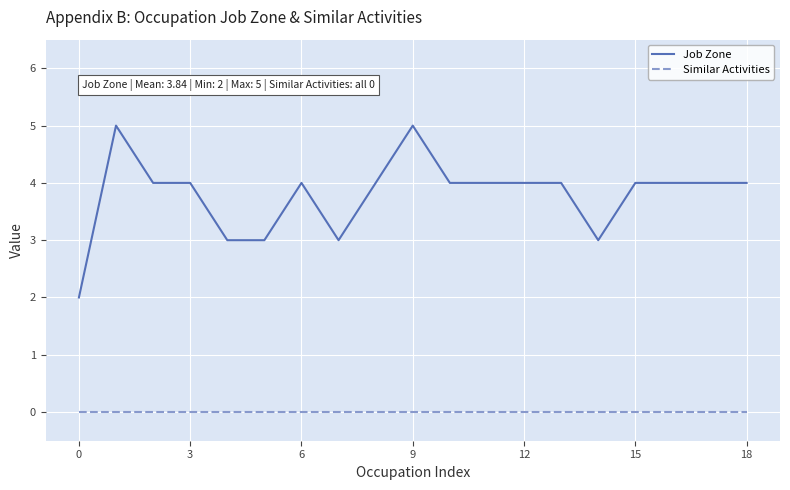

Which series has the largest range (max minus min)?

Job Zone